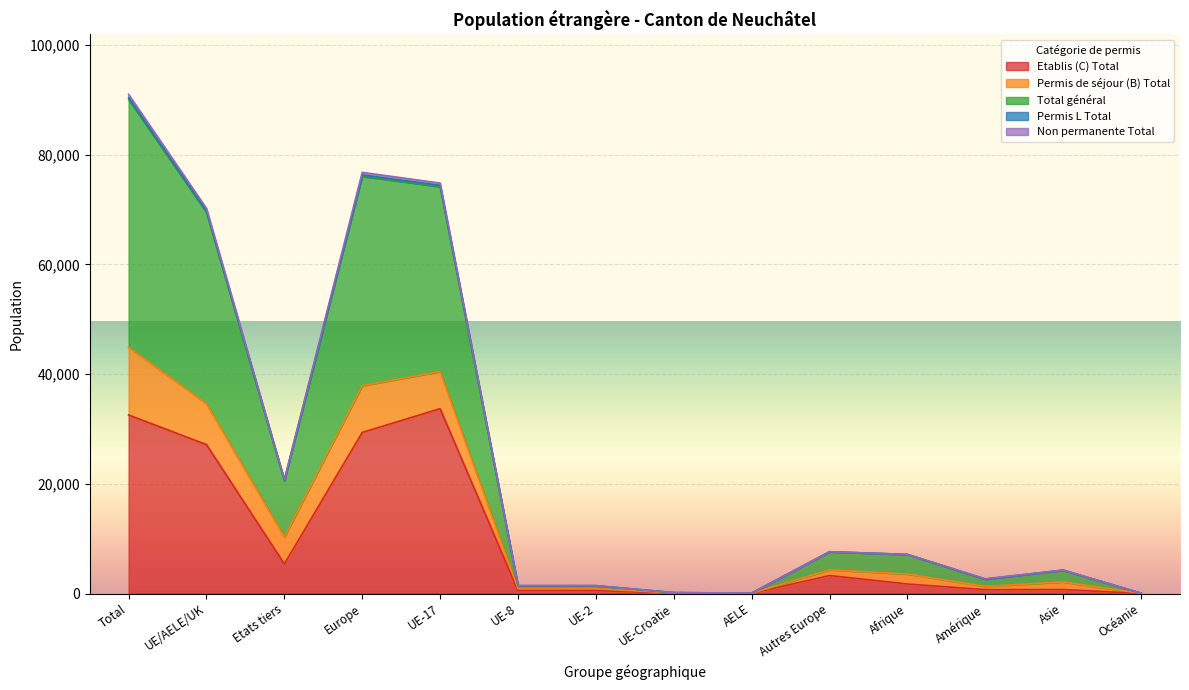

What is the approximate value of Total général at AELE, to the nearest 10?

70